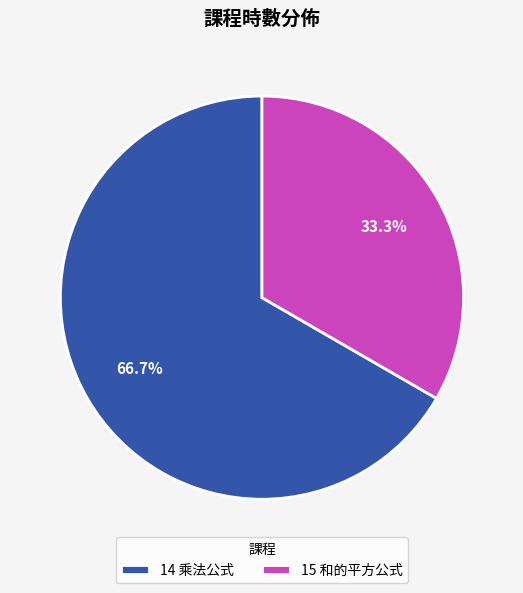

Which slice represents more than half of the pie?

14 乘法公式